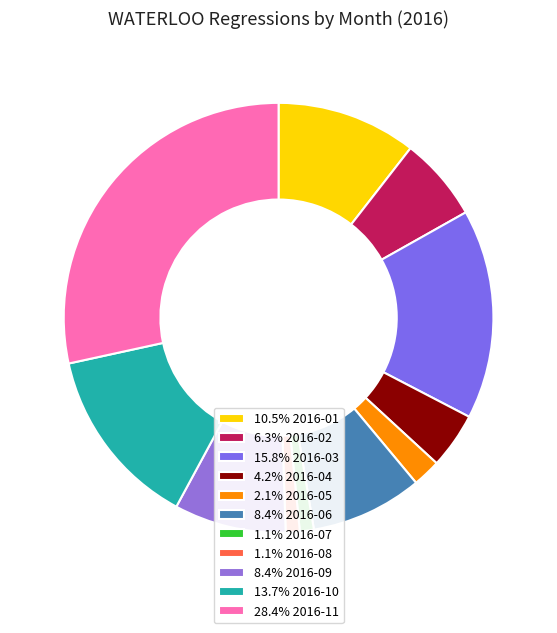

Which slice is the largest?

2016-11